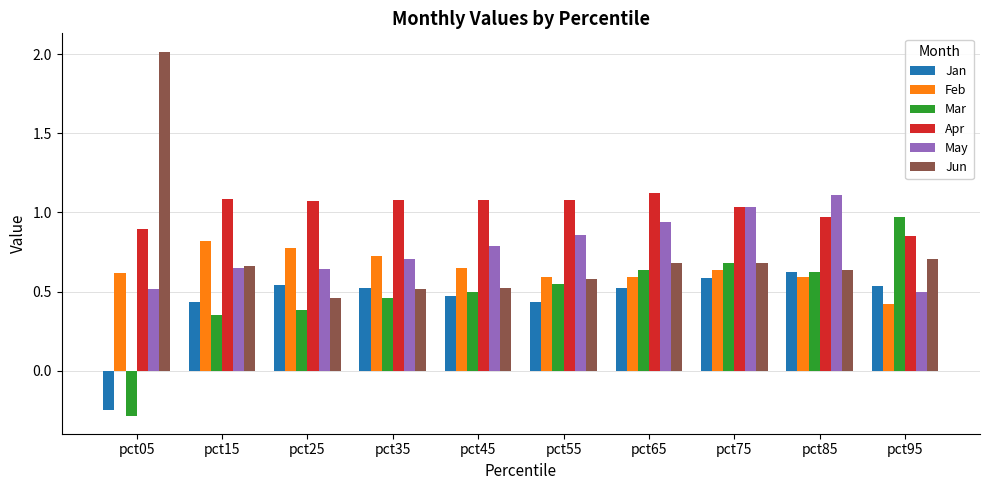

Which series has the largest range (max minus min)?

Jun